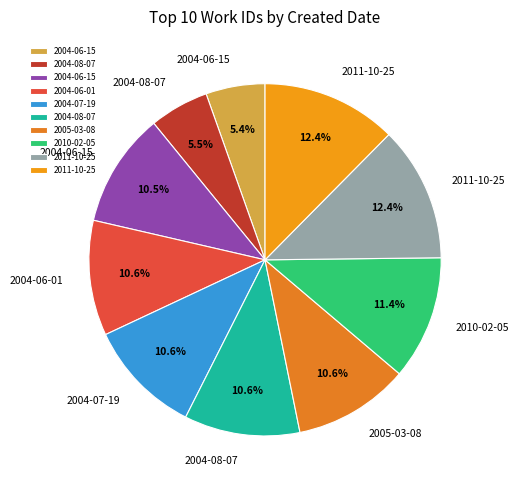

How many segments does this pie chart have?

10